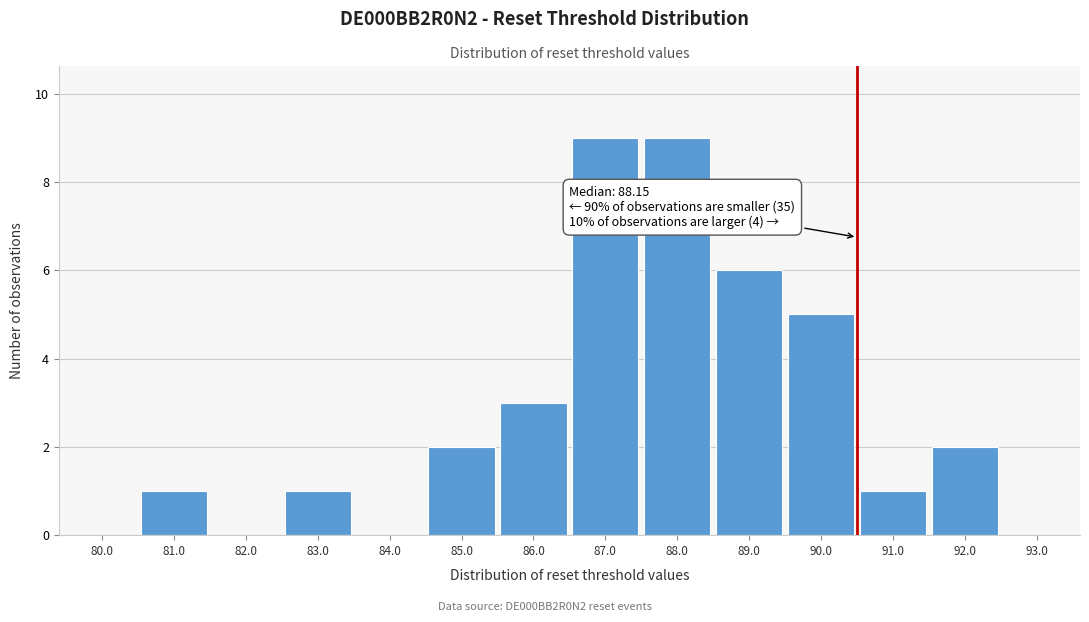

Reading left to right, what are all the values shown in this chart?

80.0=0	81.0=1	82.0=0	83.0=1	84.0=0	85.0=2	86.0=3	87.0=9	88.0=9	89.0=6	90.0=5	91.0=1	92.0=2	93.0=0